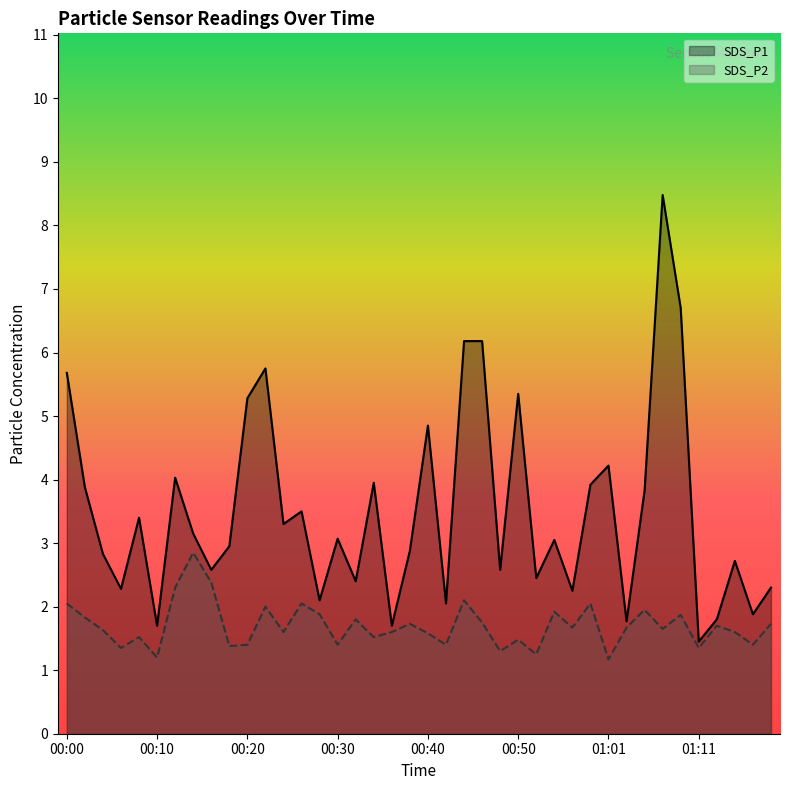

Does the chart display data point markers on the line(s)?

No